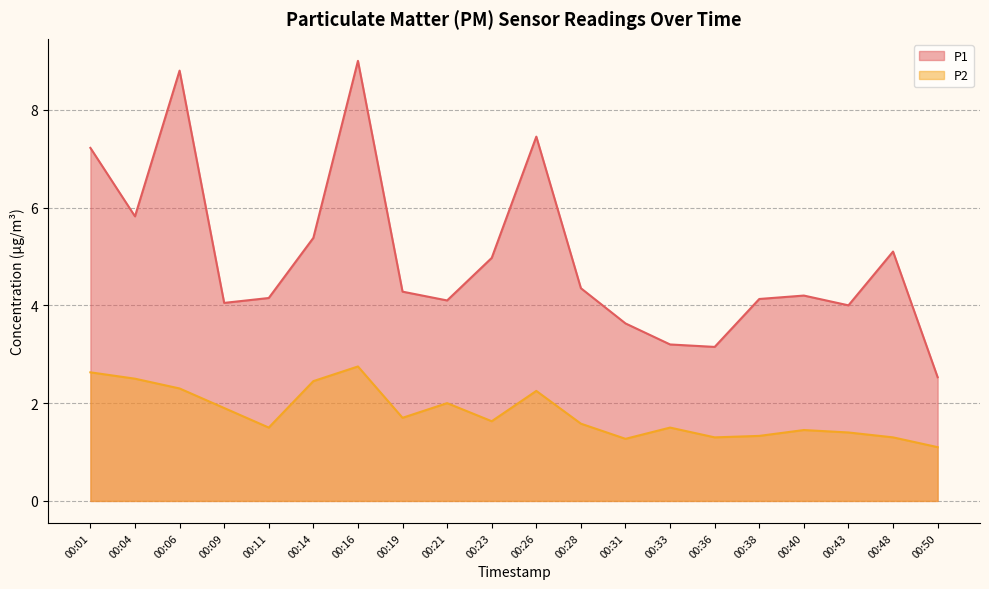

How many interior local peaks does the P1 series have?

5